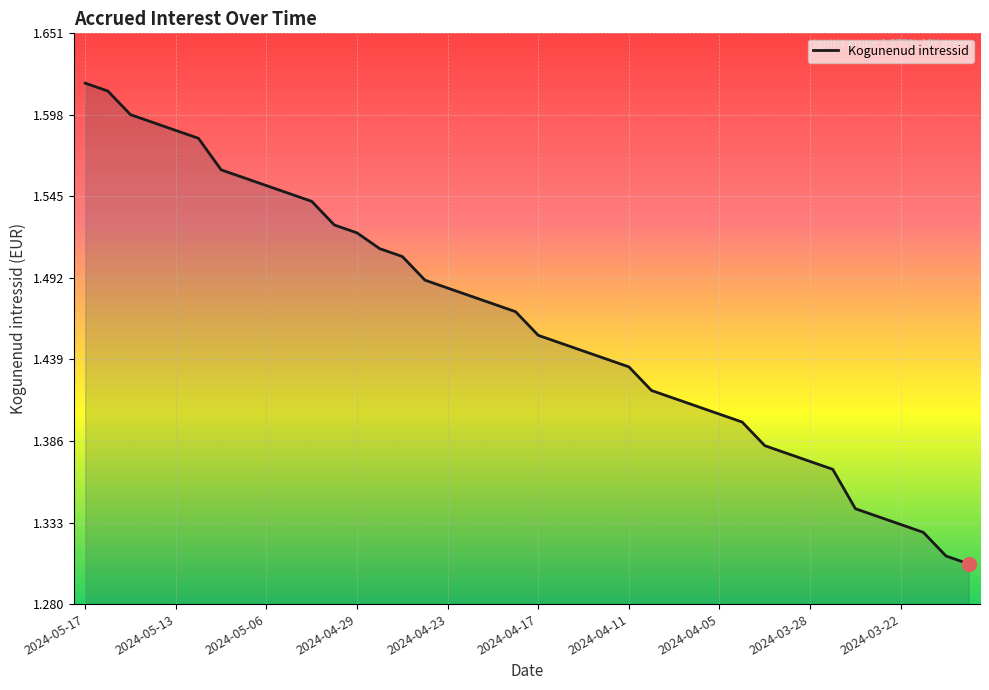

How many values are between 1 and 2?

40